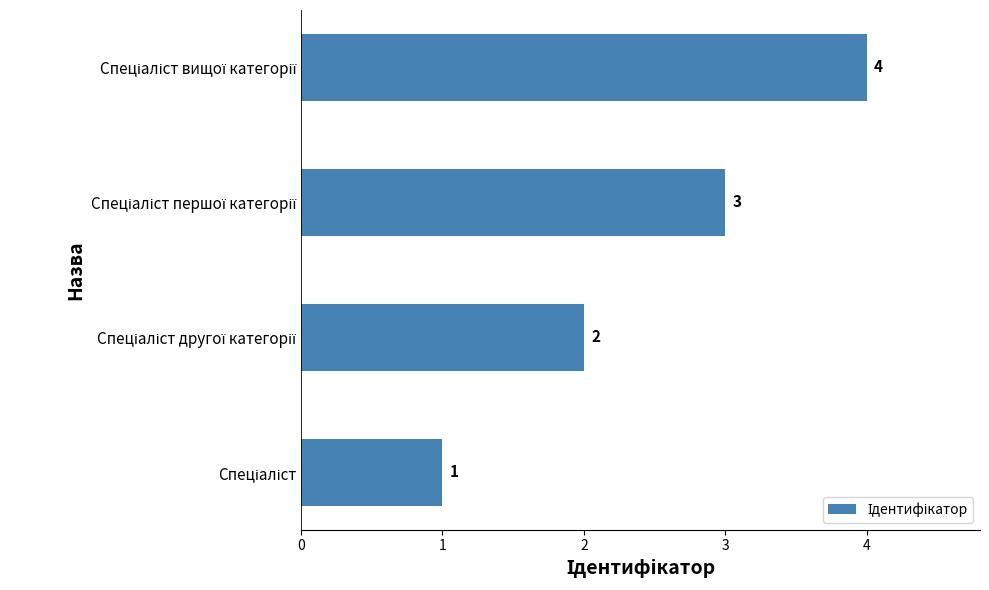

What is the greatest value displayed?

4